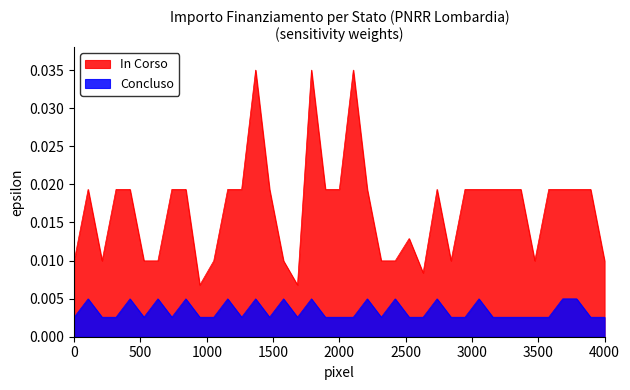

True or false: Concluso and In Corso intersect in this chart.

False